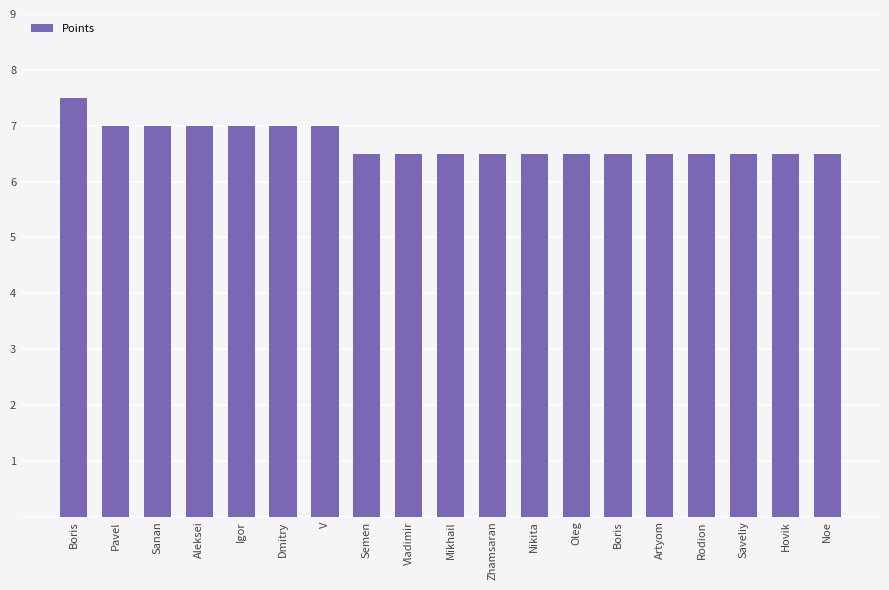

What is the label of the 10th bar from the left?

Mikhail